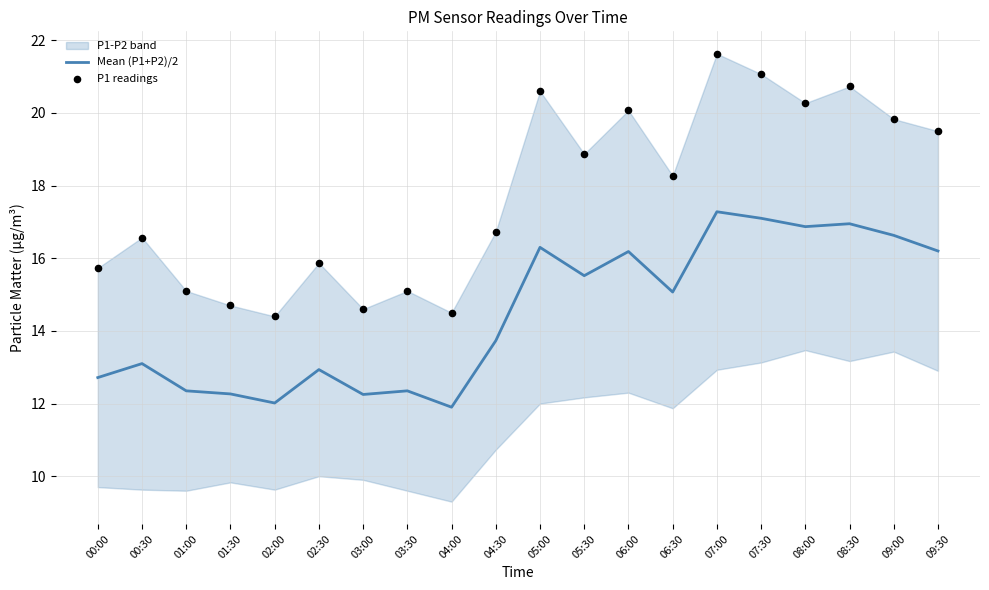

Which series has the widest spread of Y values?

P1 readings